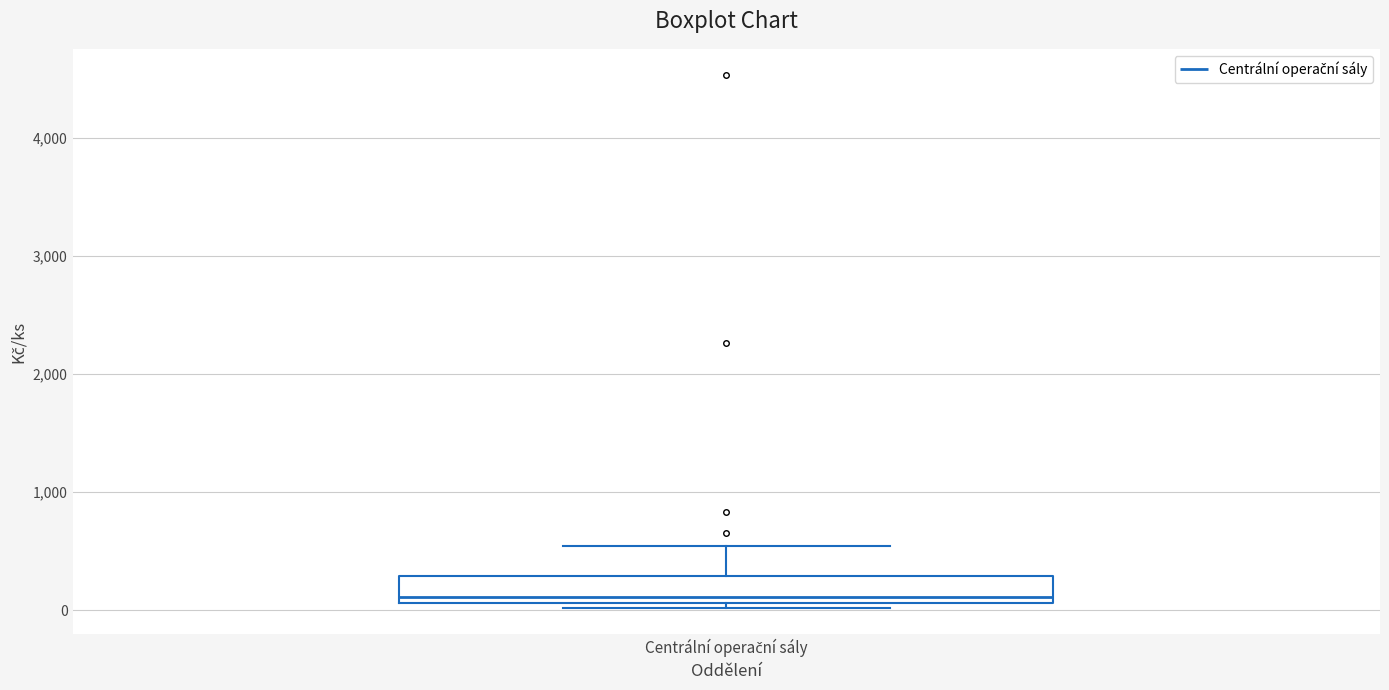

Where does the upper whisker of the box for Centrální operační sály end on the y-axis? The values are not printed on the chart, so give them approximately, as read against the axis.

500